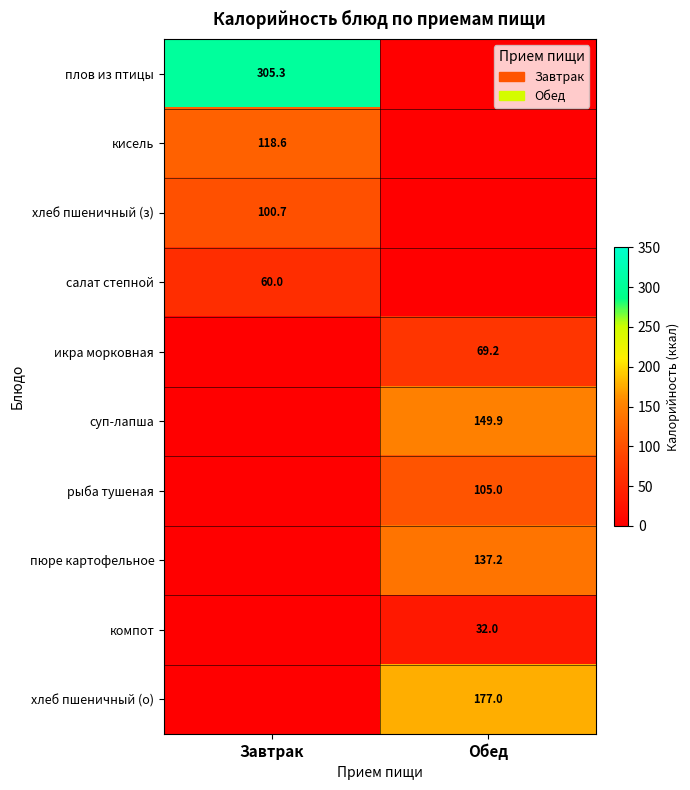

The value of хлеб пшеничный (о) at Обед is 39.5. True or false?

False